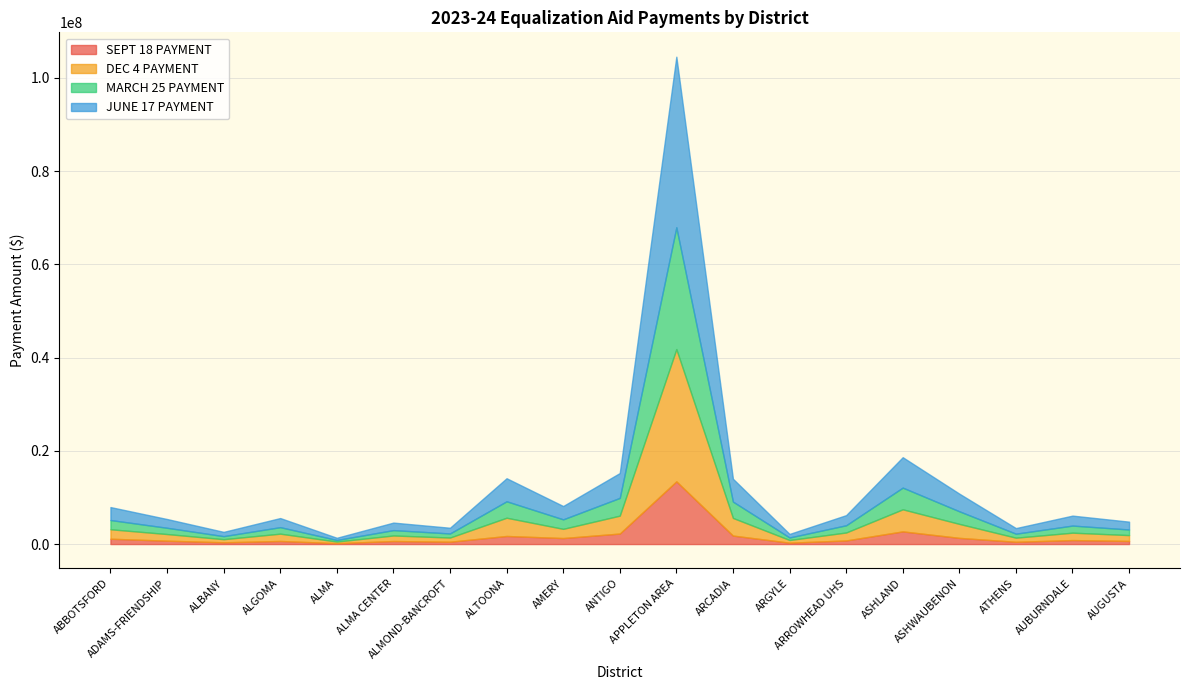

What are all the series names shown in the legend?

SEPT 18 PAYMENT, DEC 4 PAYMENT, MARCH 25 PAYMENT, JUNE 17 PAYMENT